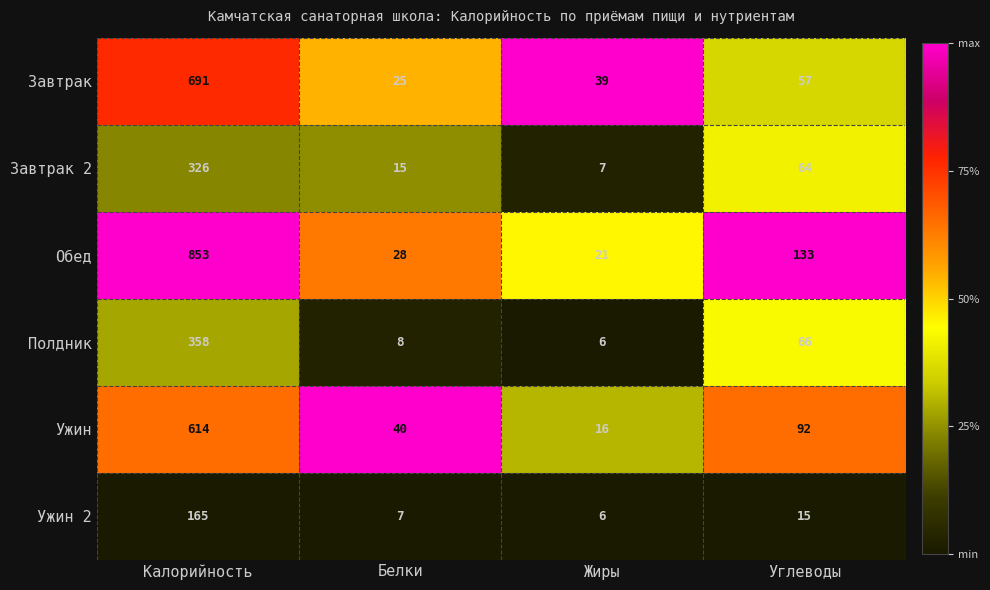

What is the difference between the highest and lowest values at Углеводы?

118